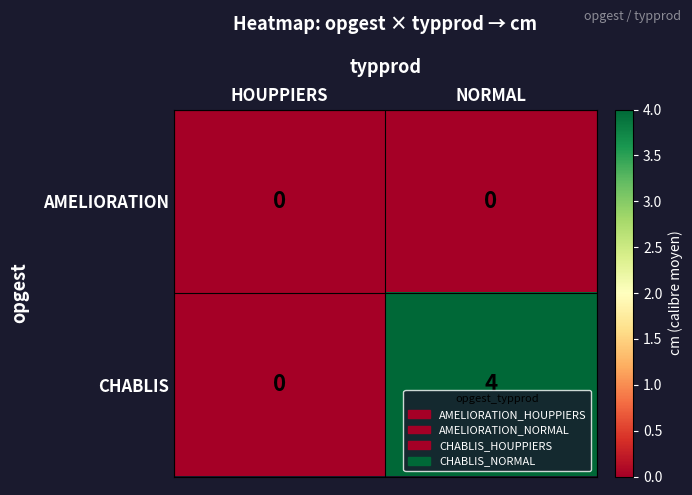

Reading left to right, what are all the values shown in this chart?

AMELIORATION: HOUPPIERS=0	NORMAL=0
CHABLIS: HOUPPIERS=0	NORMAL=4